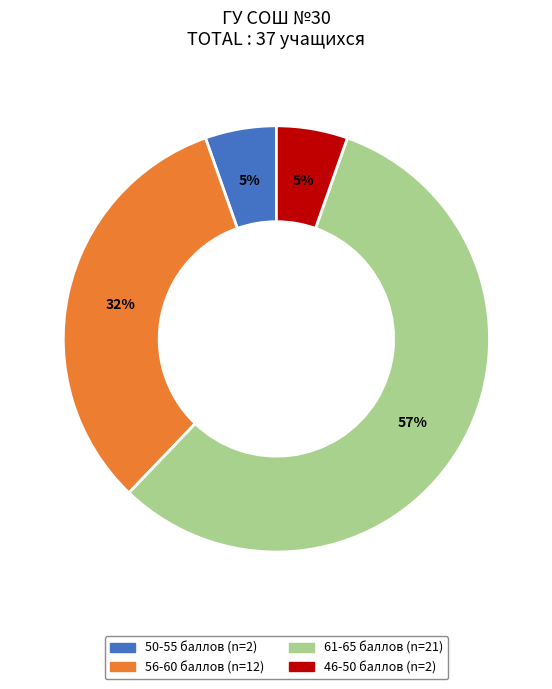

Is there a majority slice in this chart?

Yes